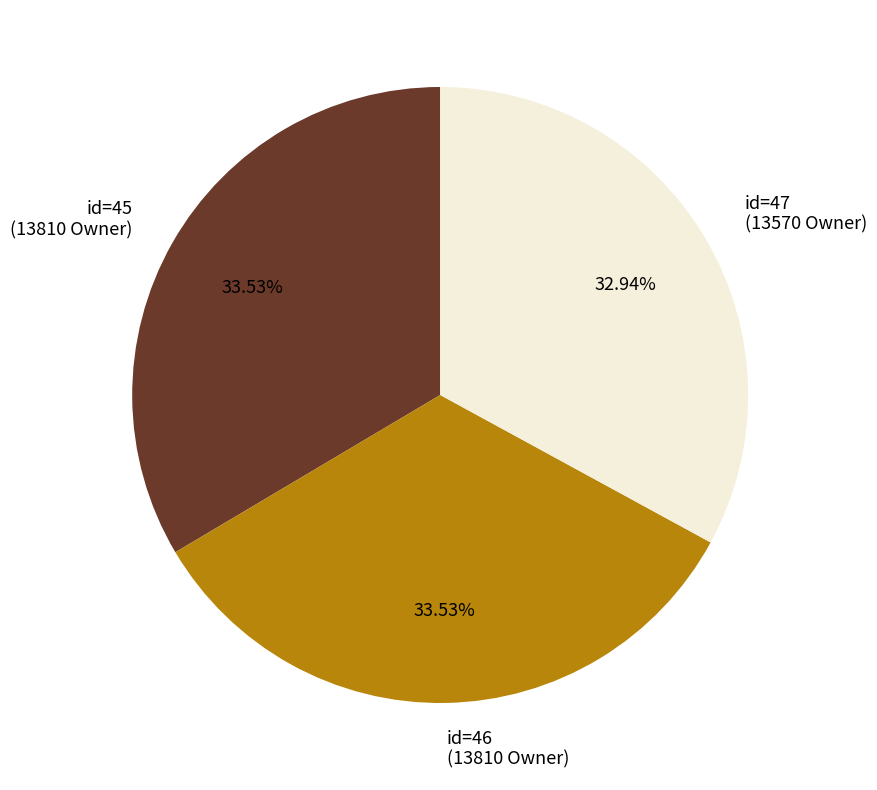

Does any single category account for the majority?

No